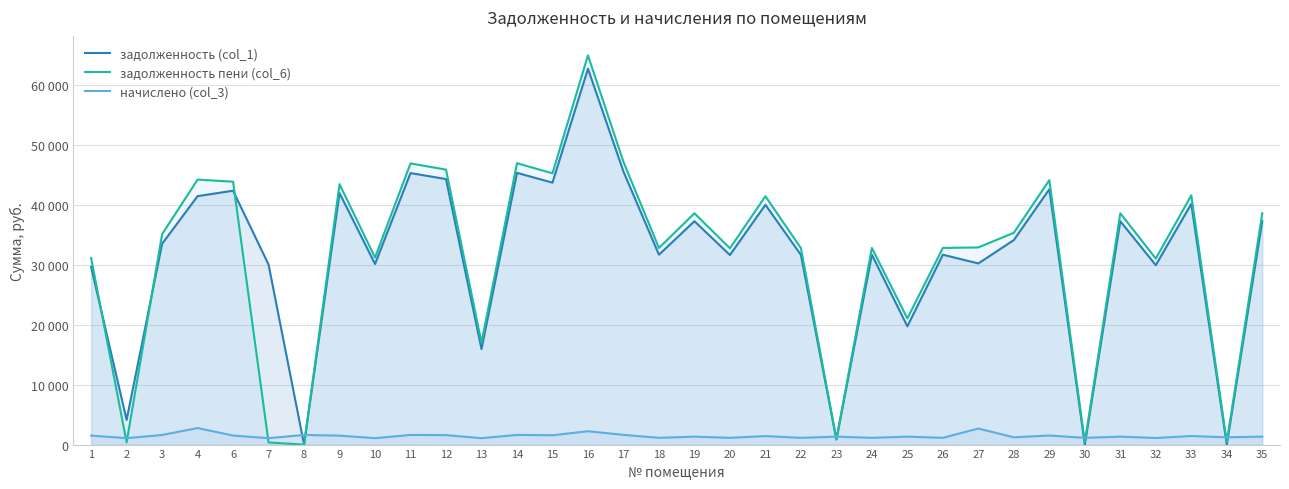

What is the maximum value shown in the chart?

64997.1